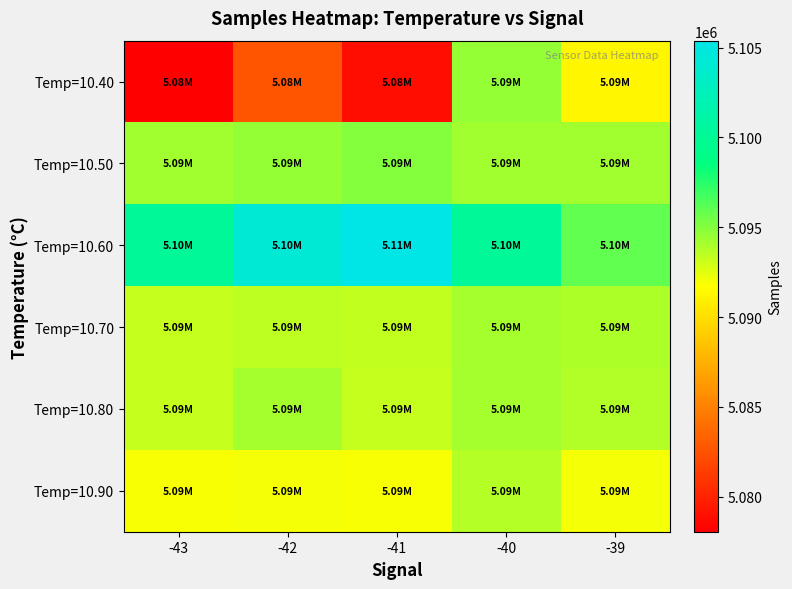

At which category is the sum across all series the highest?

-40